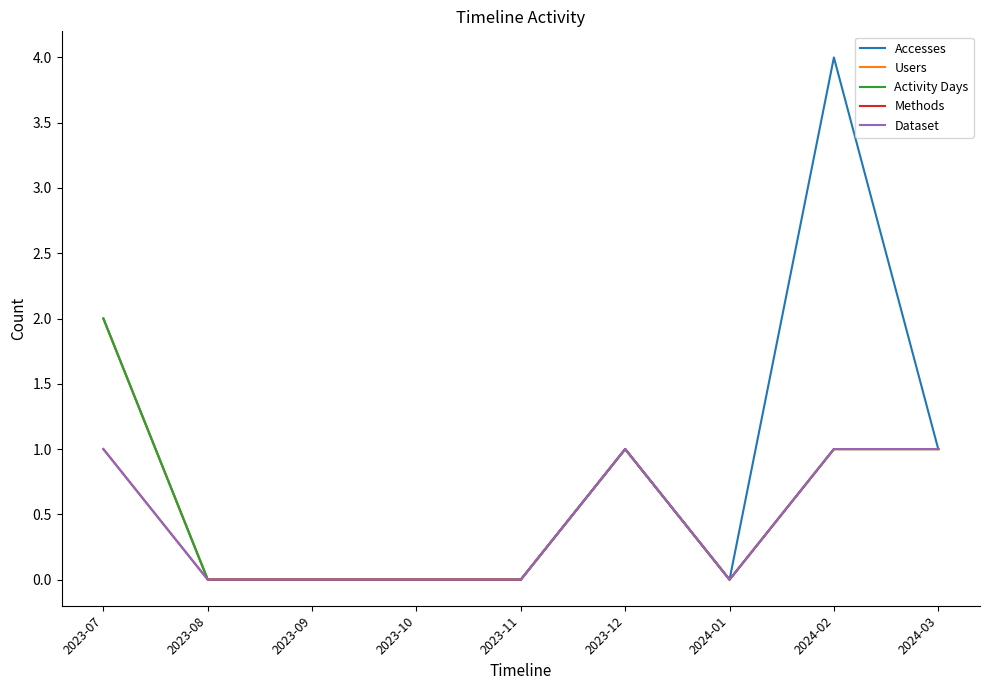

Does the chart have visible grid lines?

No